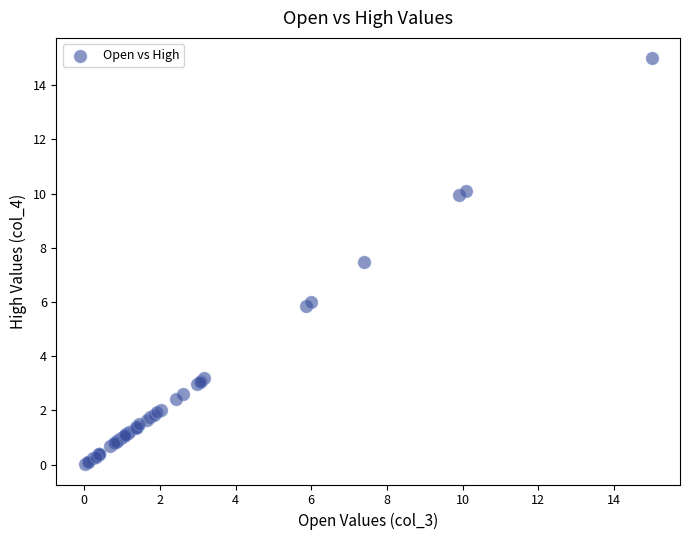

What Y value in the scatter plot is closest to 7?

7.5